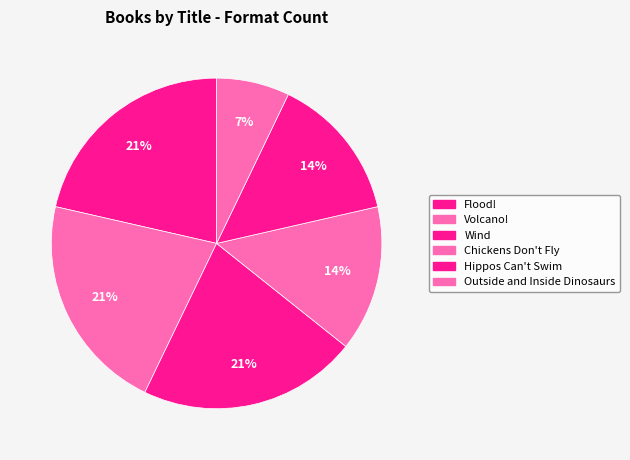

What is the ratio of the value at Wind to the value at Chickens Don't Fly?

1.5